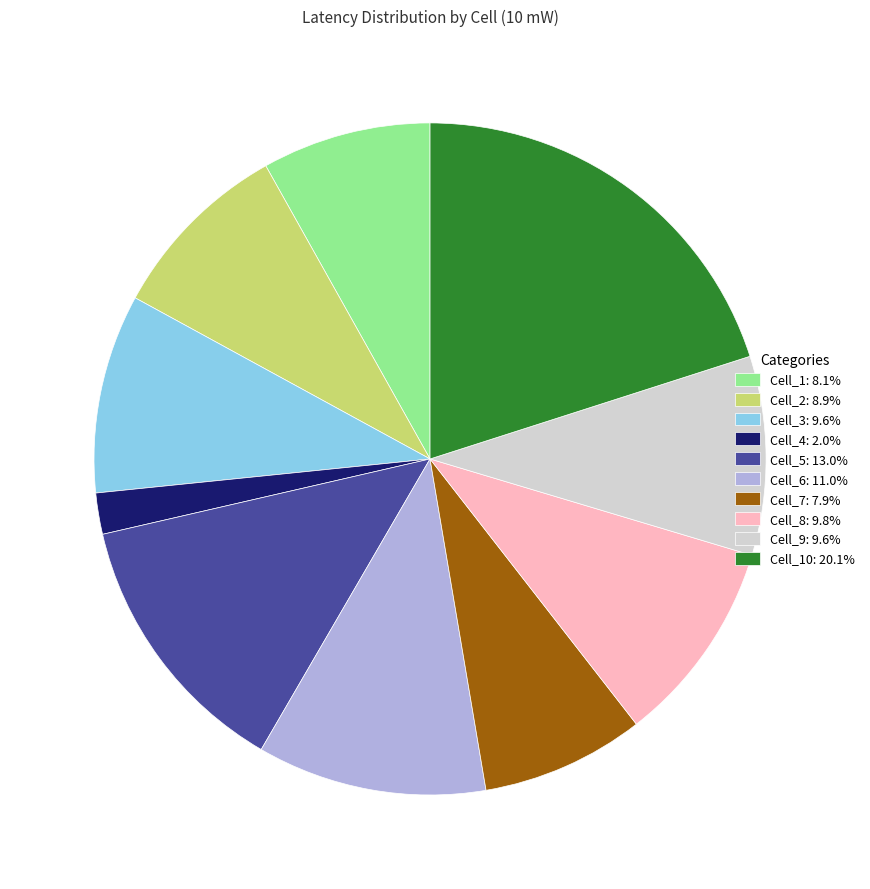

What is the ratio of the value at Cell_2: 8.9% to the value at Cell_1: 8.1%?

1.1